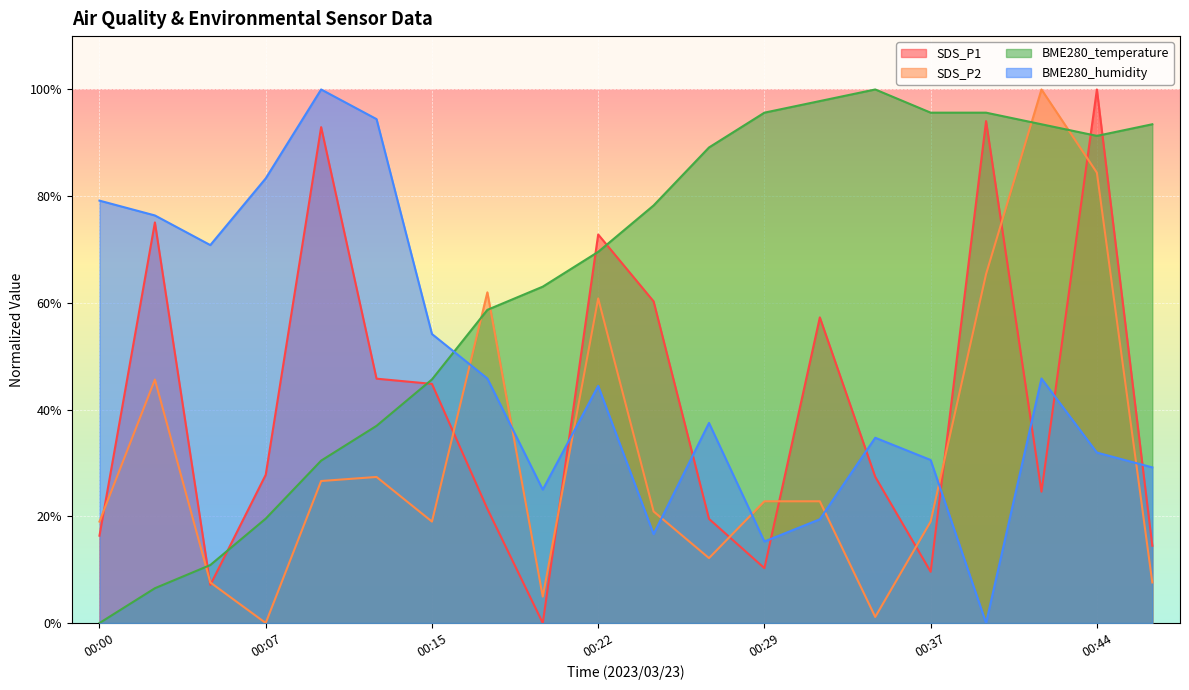

Reading left to right, what are all the values shown in this chart?

SDS_P1: 00:00=16.4	00:02=75.1	00:05=7.1	00:07=27.8	00:10=92.9	00:12=45.8	00:15=44.8	00:17=21.4	00:20=0.0	00:22=72.8	00:25=60.3	00:27=19.5	00:29=10.3	00:32=57.3	00:34=27.4	00:37=9.6	00:39=94.1	00:42=24.6	00:44=100.0	00:47=14.5
SDS_P2: 00:00=19.0	00:02=45.6	00:05=7.6	00:07=0.0	00:10=26.6	00:12=27.4	00:15=19.0	00:17=62.0	00:20=4.9	00:22=60.8	00:25=20.9	00:27=12.2	00:29=22.8	00:32=22.8	00:34=1.1	00:37=19.0	00:39=65.4	00:42=100.0	00:44=84.4	00:47=7.6
BME280_temperature: 00:00=0.0	00:02=6.5	00:05=10.9	00:07=19.6	00:10=30.4	00:12=37.0	00:15=45.7	00:17=58.7	00:20=63.0	00:22=69.6	00:25=78.3	00:27=89.1	00:29=95.7	00:32=97.8	00:34=100.0	00:37=95.7	00:39=95.7	00:42=93.5	00:44=91.3	00:47=93.5
BME280_humidity: 00:00=79.2	00:02=76.4	00:05=70.8	00:07=83.3	00:10=100.0	00:12=94.4	00:15=54.2	00:17=45.8	00:20=25.0	00:22=44.4	00:25=16.7	00:27=37.5	00:29=15.3	00:32=19.4	00:34=34.7	00:37=30.6	00:39=0.0	00:42=45.8	00:44=31.9	00:47=29.2